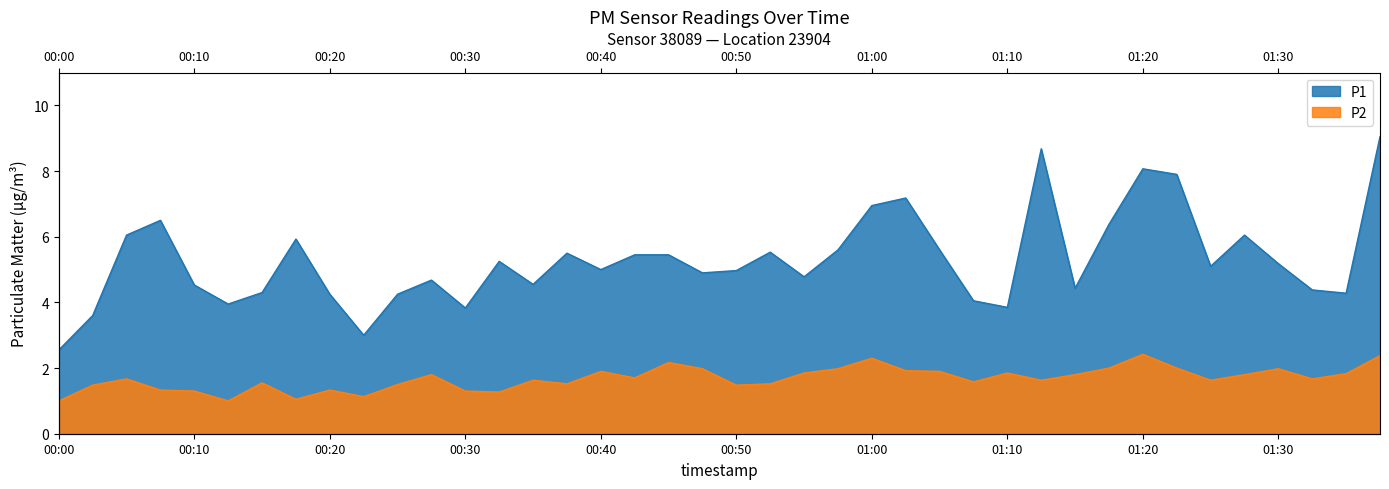

Which series has the largest range (max minus min)?

P1